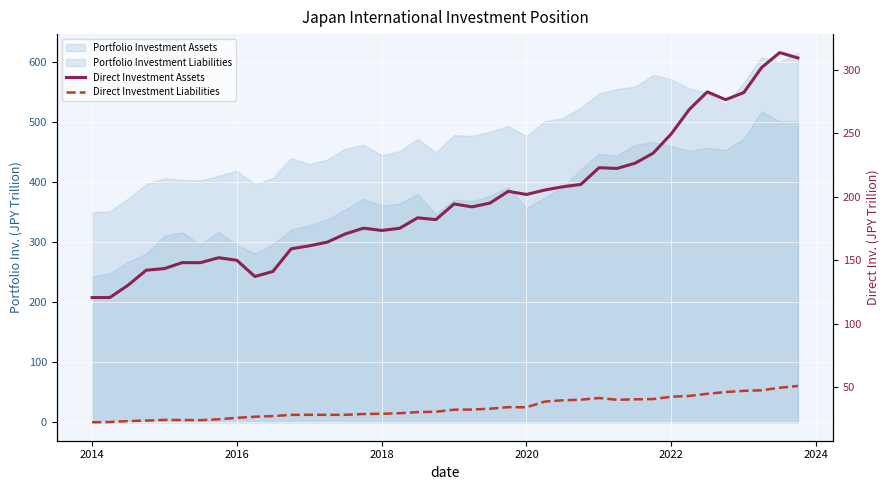

What is the average value of the Direct Investment Assets series?

197.1